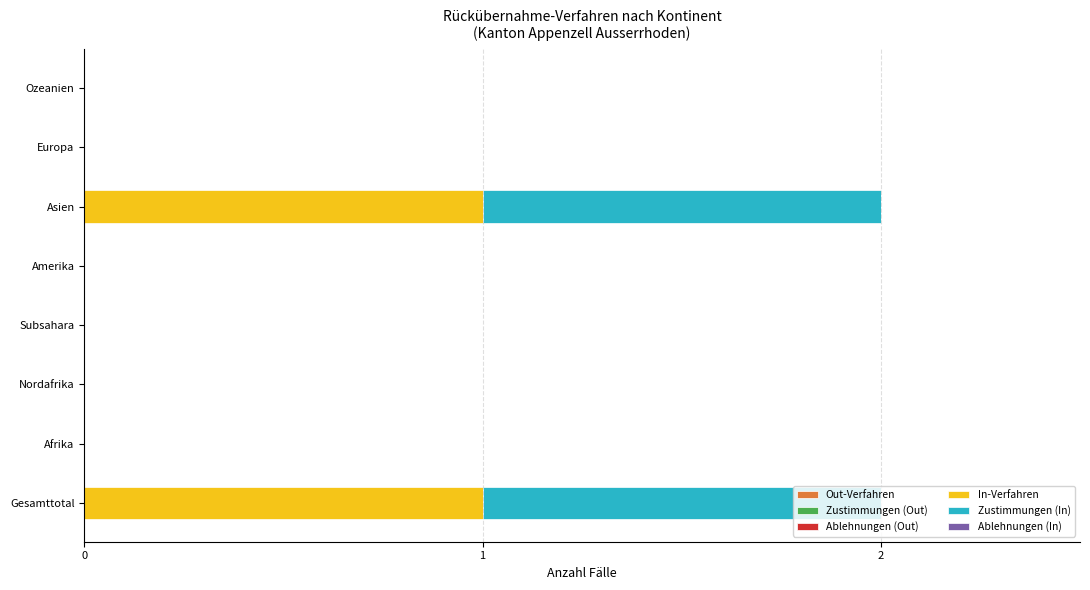

True or false: In-Verfahren has a value of 0 at Europa.

True